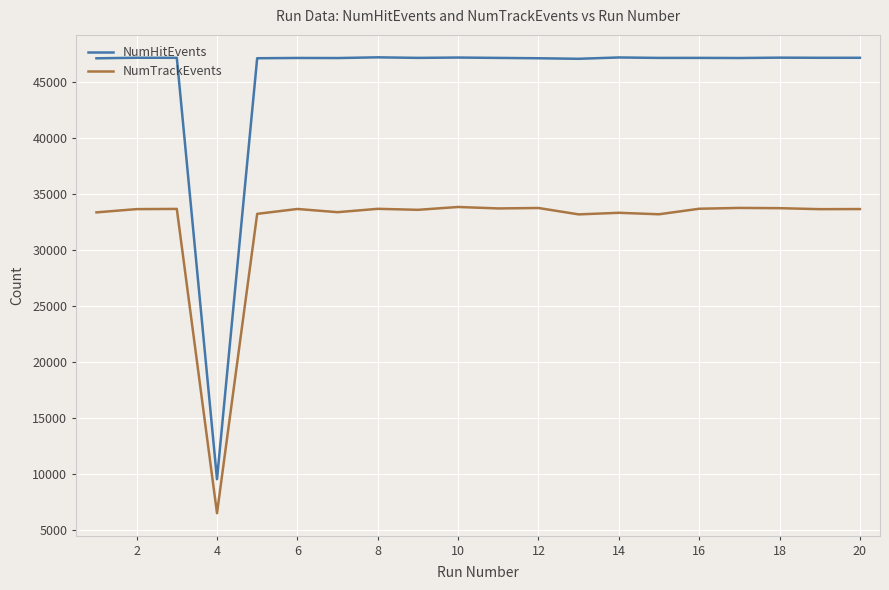

Which series has the widest spread of values?

NumHitEvents